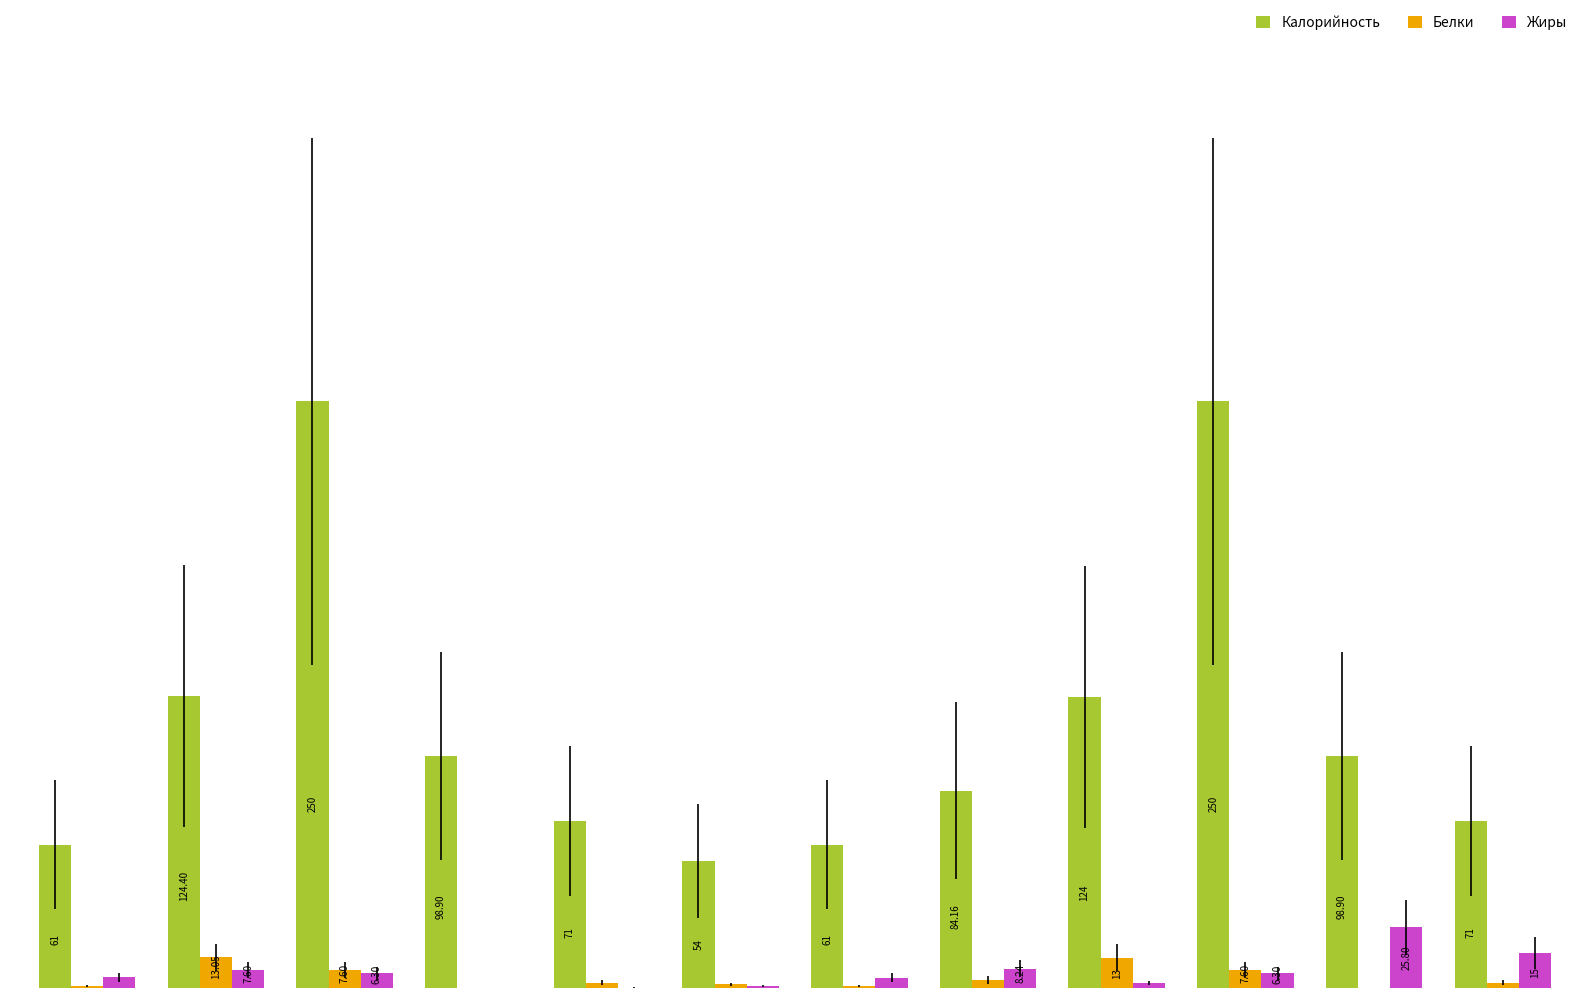

What are all the series names shown in the legend?

Калорийность, Белки, Жиры